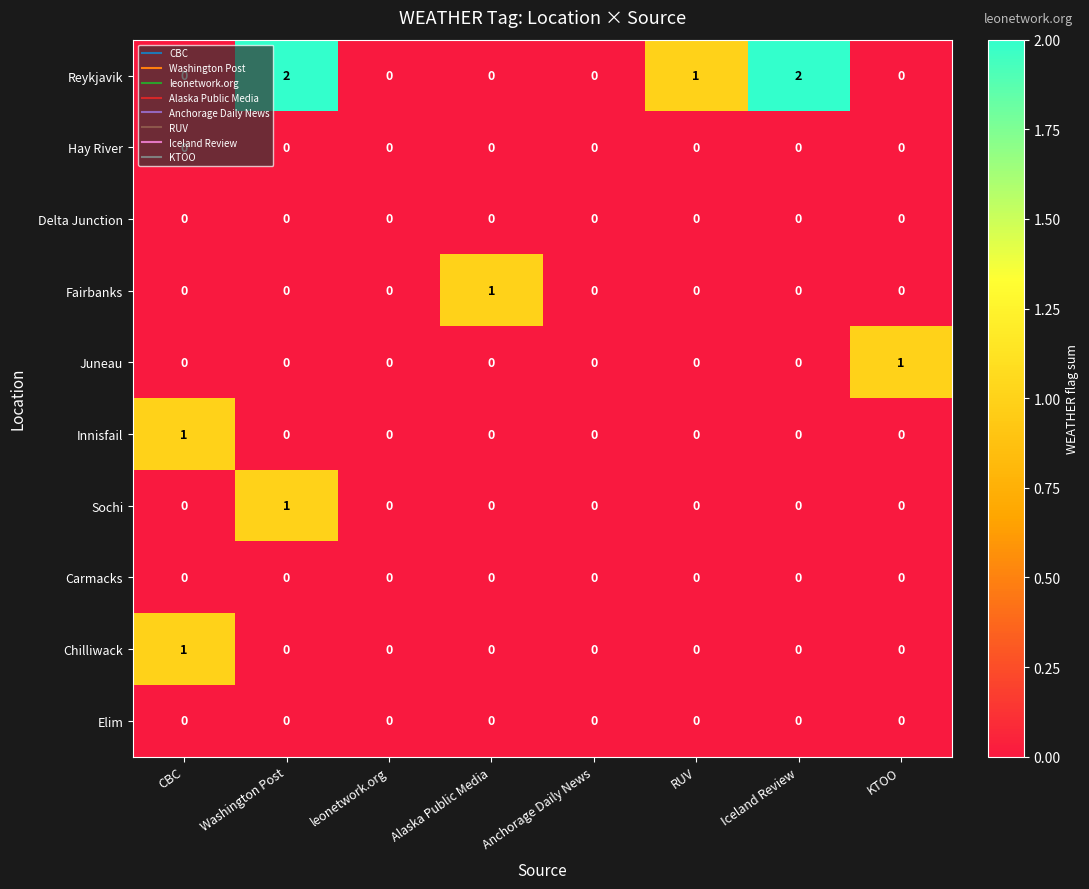

What is the sum of the Reykjavik values at Iceland Review and RUV?

3